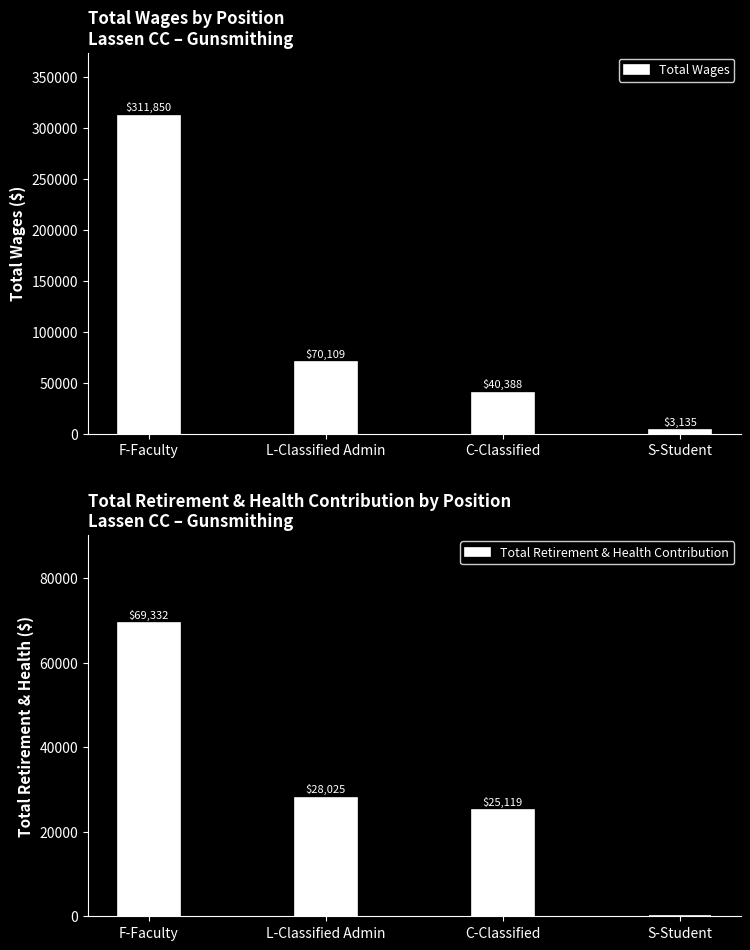

Which has a higher value, F-Faculty or S-Student?

F-Faculty